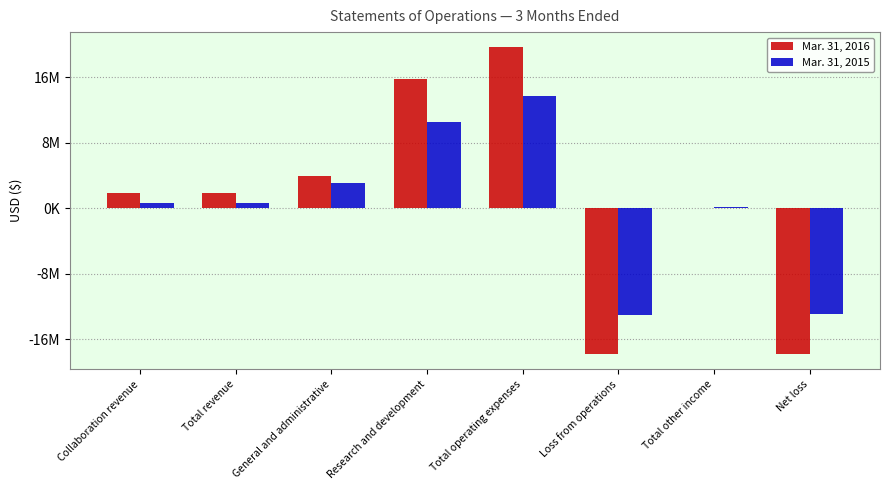

Rank the series by their average value, from highest to lowest.

Mar. 31, 2016, Mar. 31, 2015